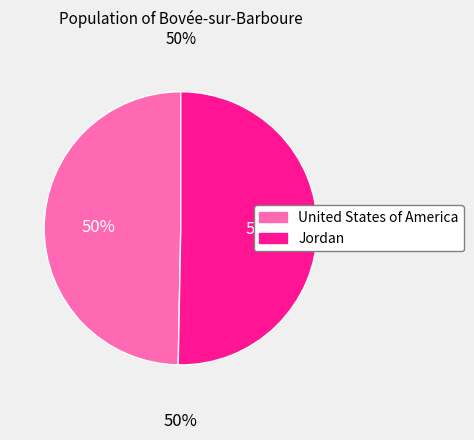

The Jordan slice represents 60% of the pie. True or false?

False